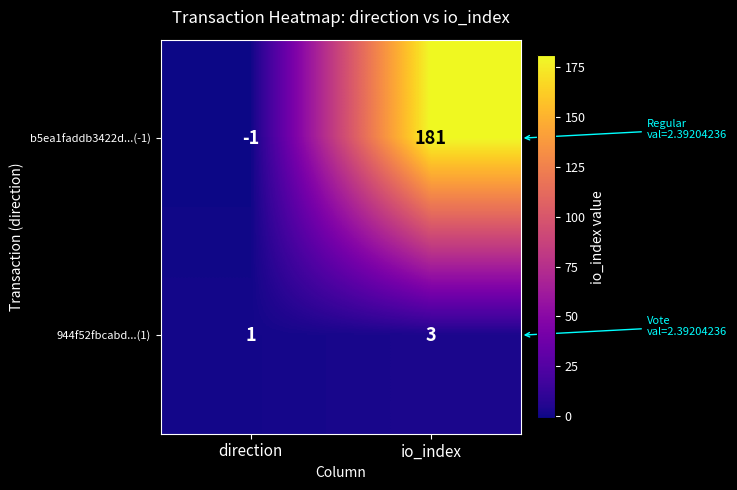

Reading right to left, extract all data points from this chart.

b5ea1faddb3422d...(-1): io_index=181	direction=-1
944f52fbcabd...(1): io_index=3	direction=1